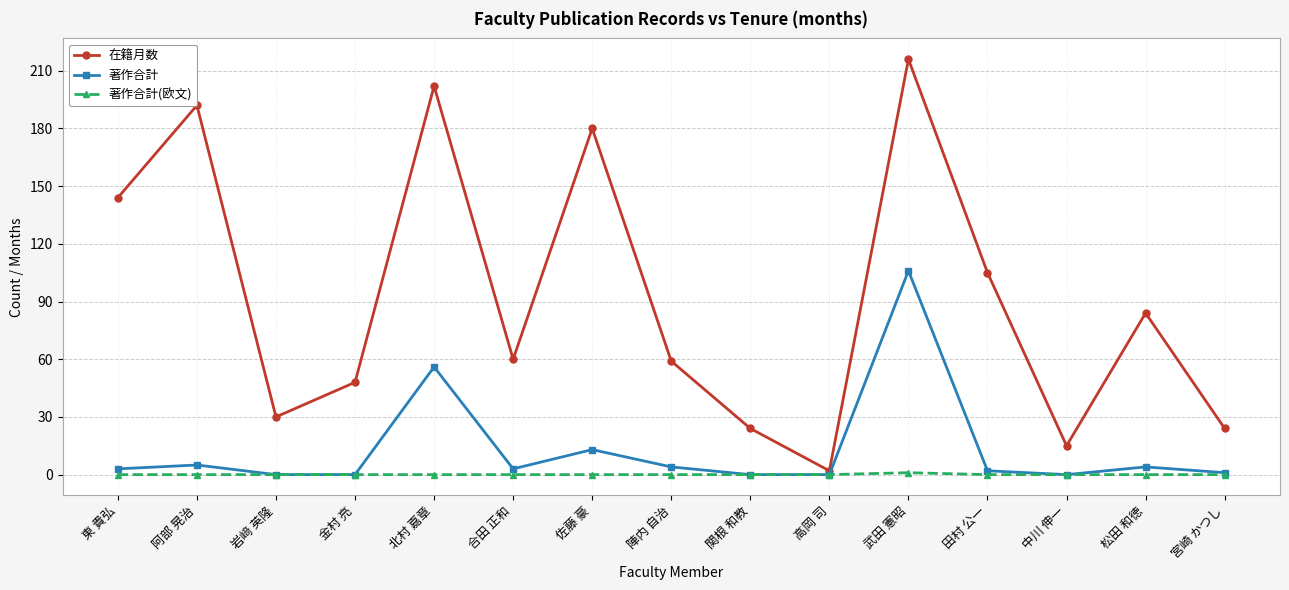

Does the chart have visible grid lines?

Yes